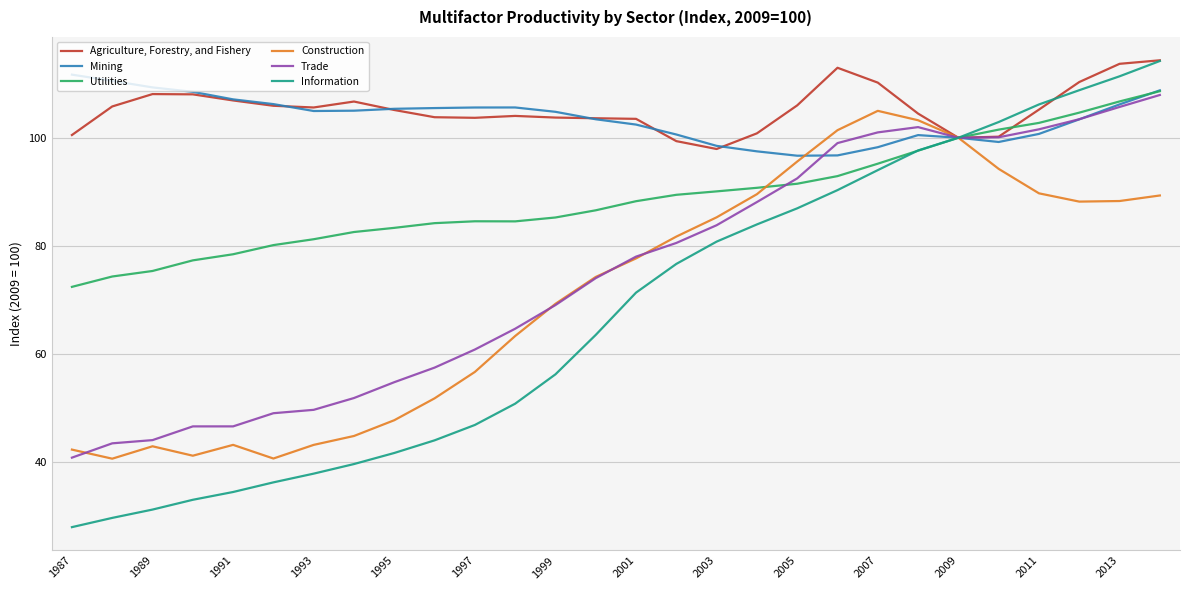

What is the minimum value for Agriculture, Forestry, and Fishery?

97.9